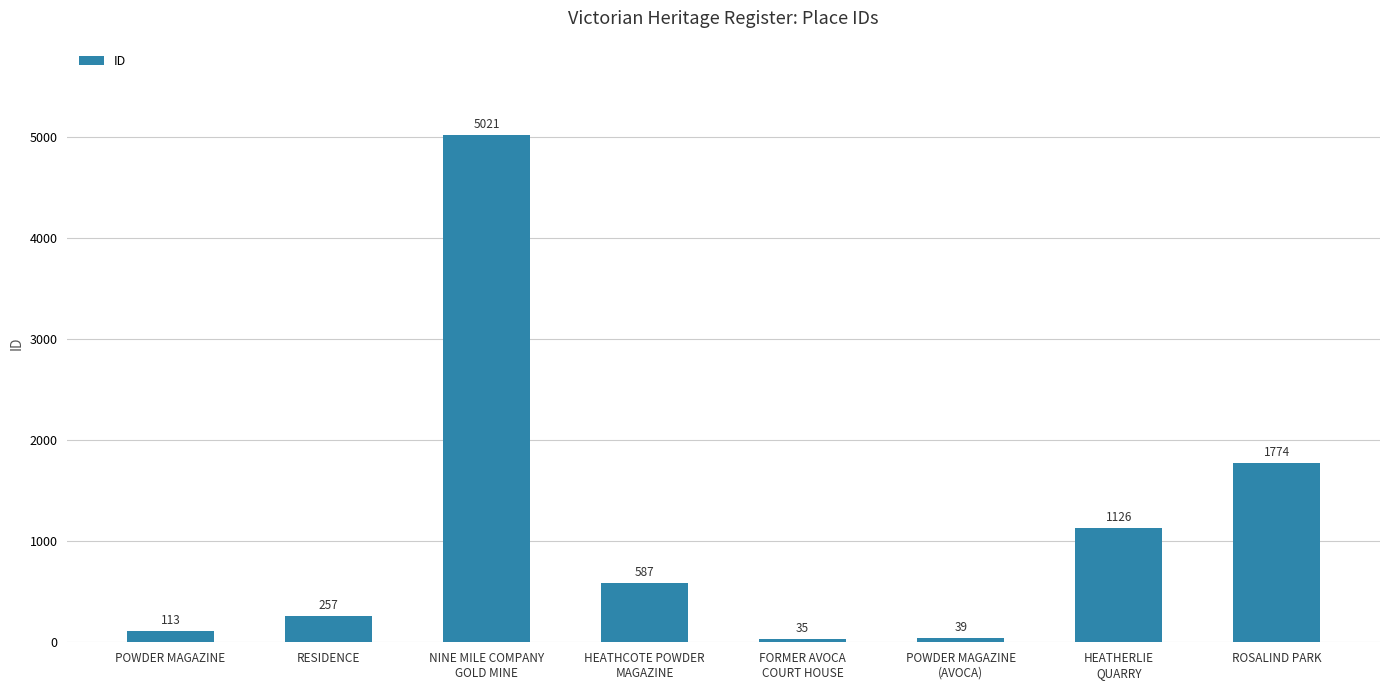

What is the value of the 8th bar from the left?

1774